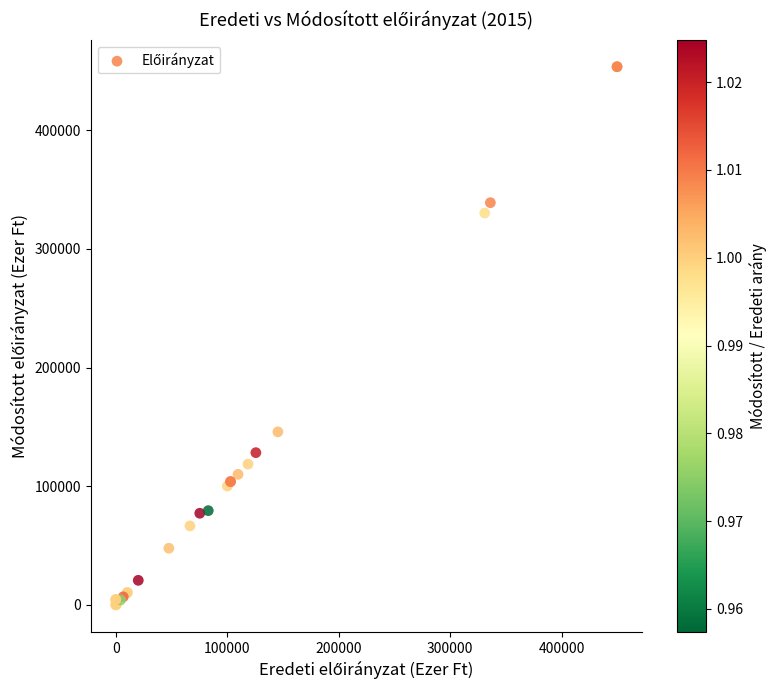

What Y value in the scatter plot is closest to 226766?

145870